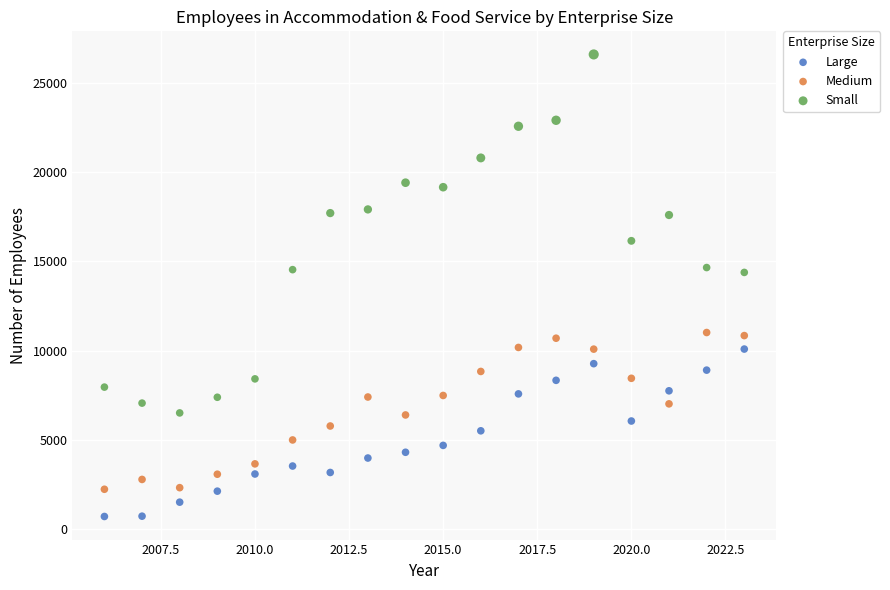

In the Small series, what Y value is closest to 16544?

16144